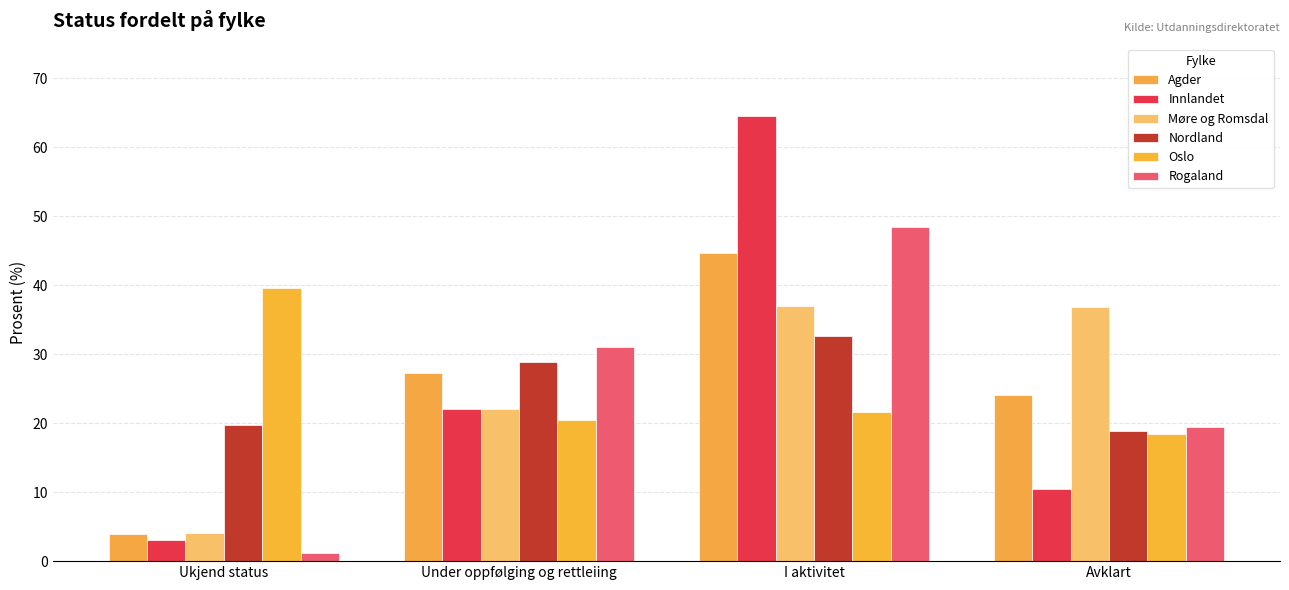

What is the label of the 2nd bar from the right?

I aktivitet